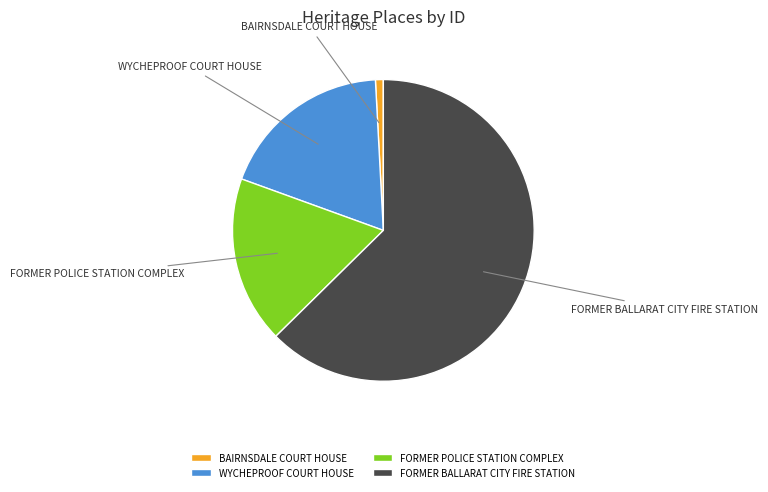

What is the majority slice?

FORMER BALLARAT CITY FIRE STATION